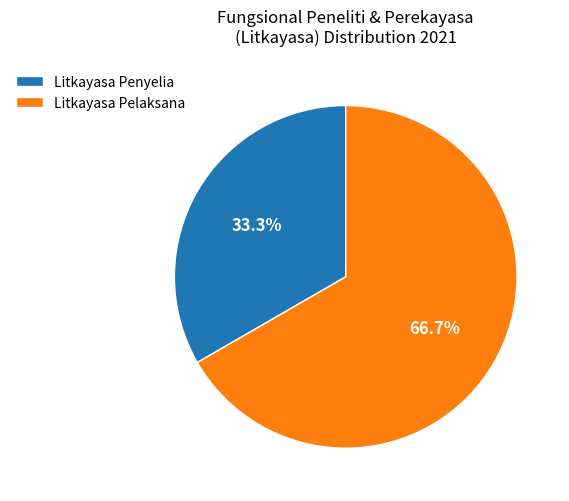

Is it true that Litkayasa Pelaksana is 80% of the pie?

False